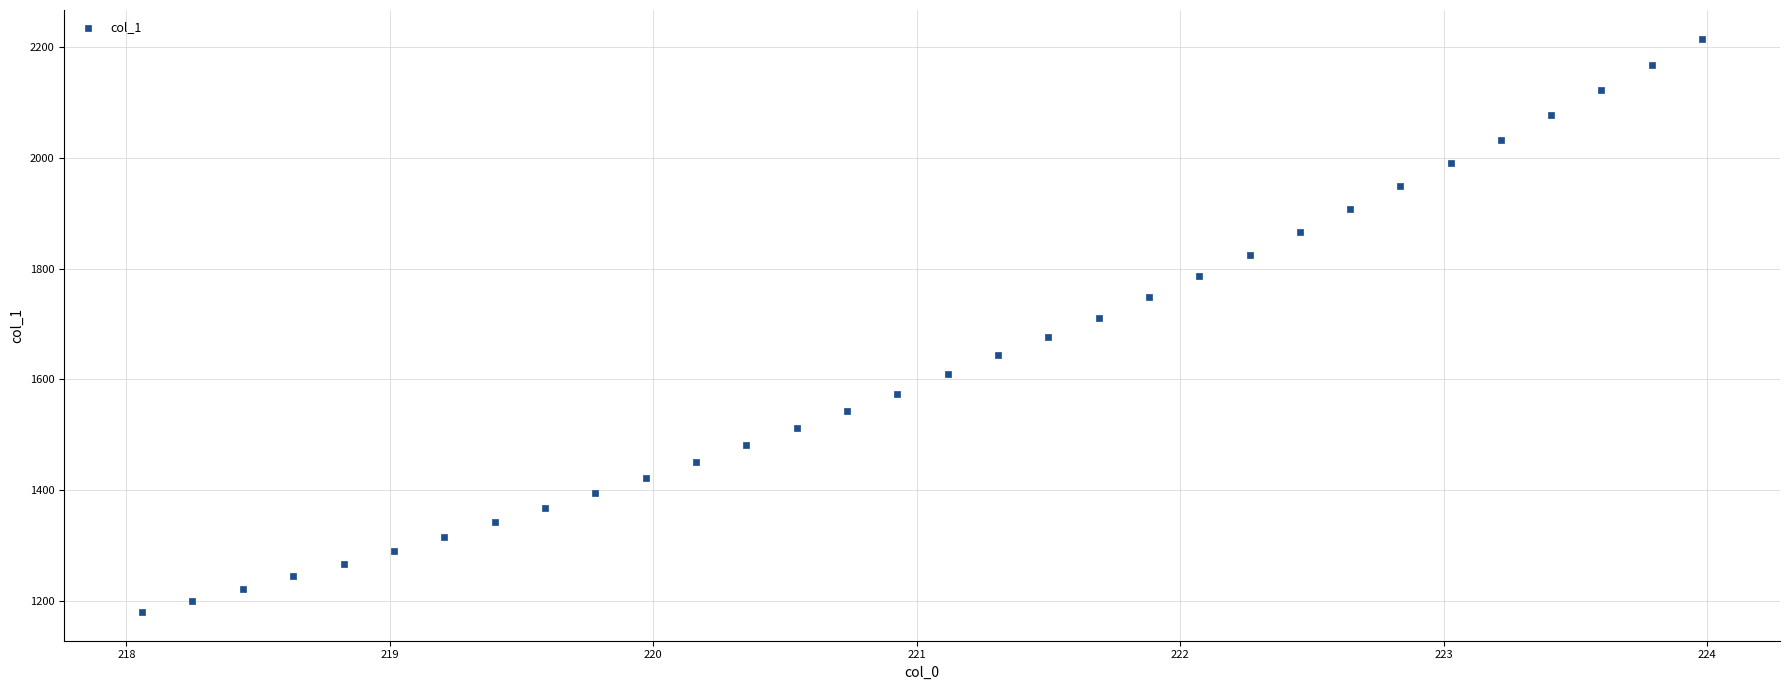

What is the range of X values (max minus min)?

5.9